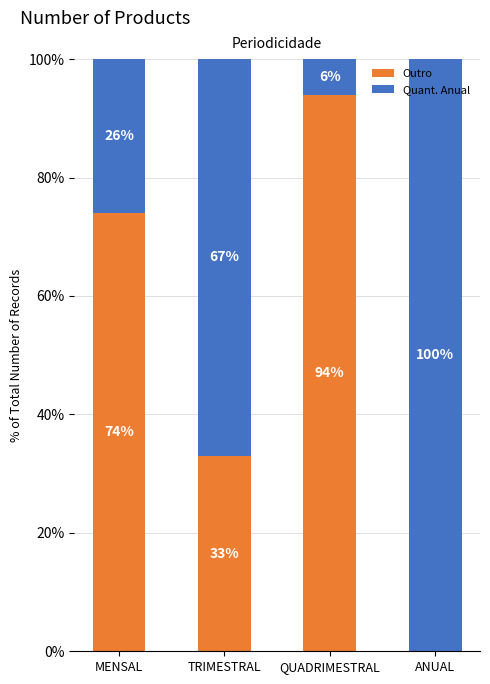

True or false: Outro has a value of 131 at QUADRIMESTRAL.

False